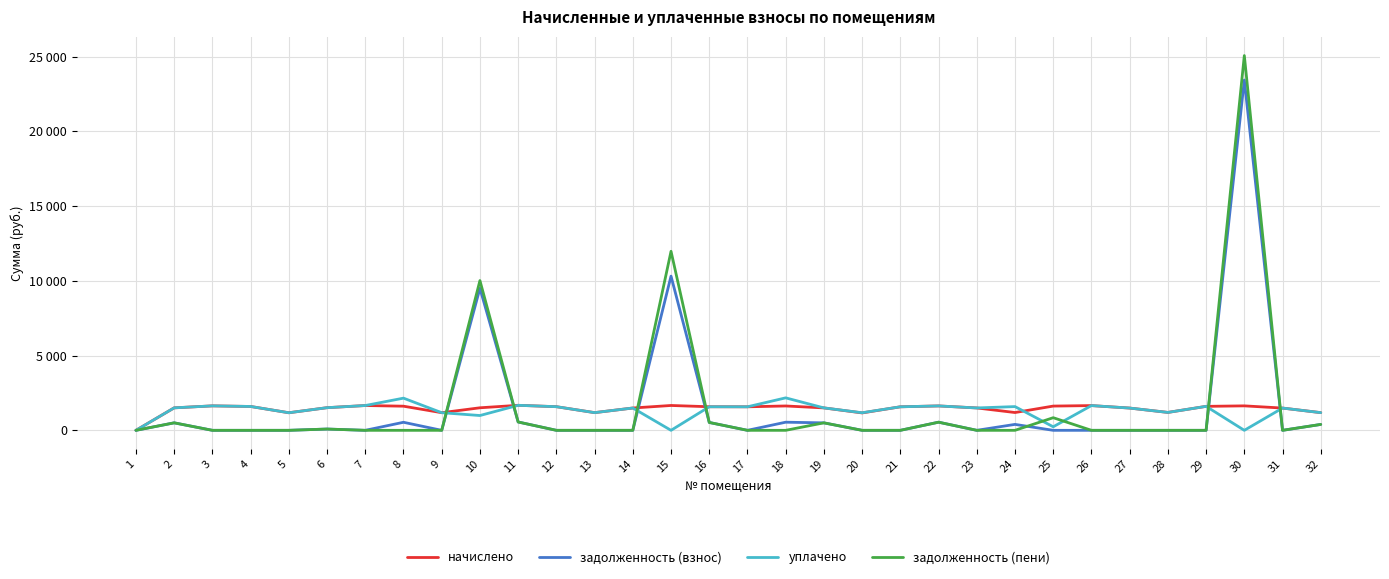

How many interior local peaks does the начислено series have?

8